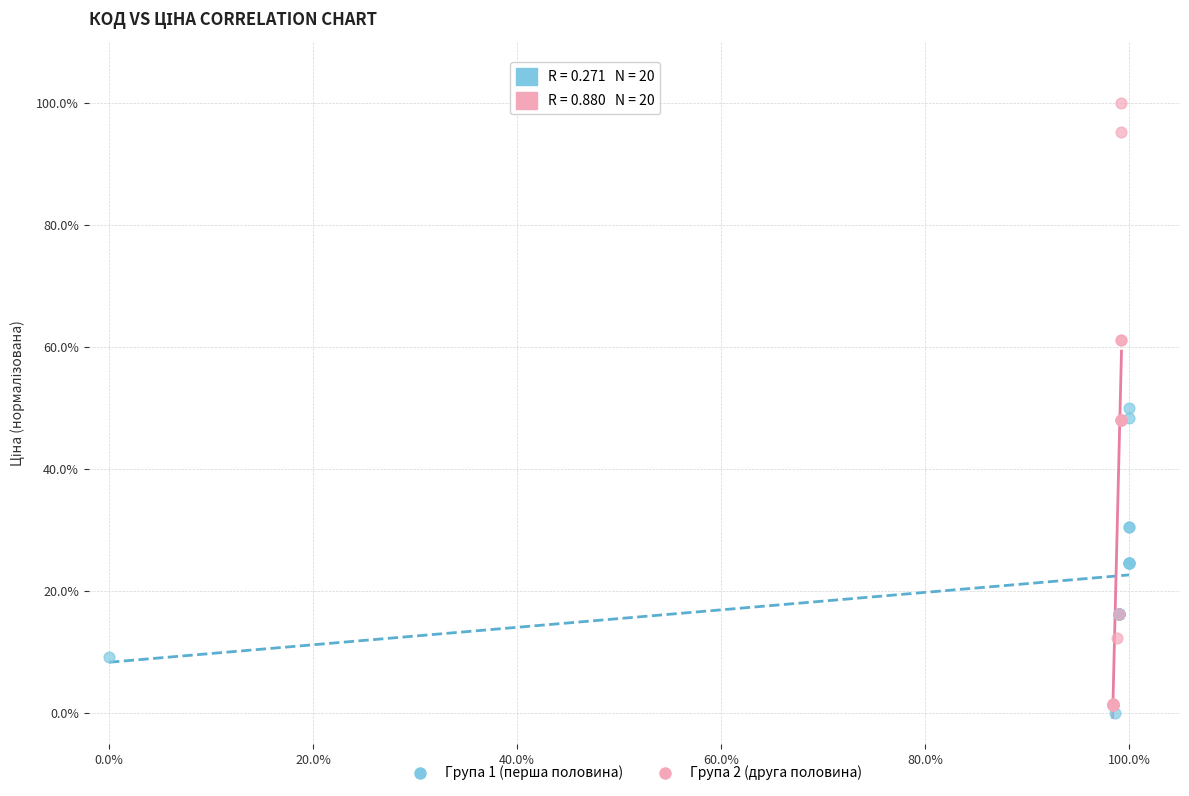

Which series has the widest spread of Y values?

Група 2 (друга половина)